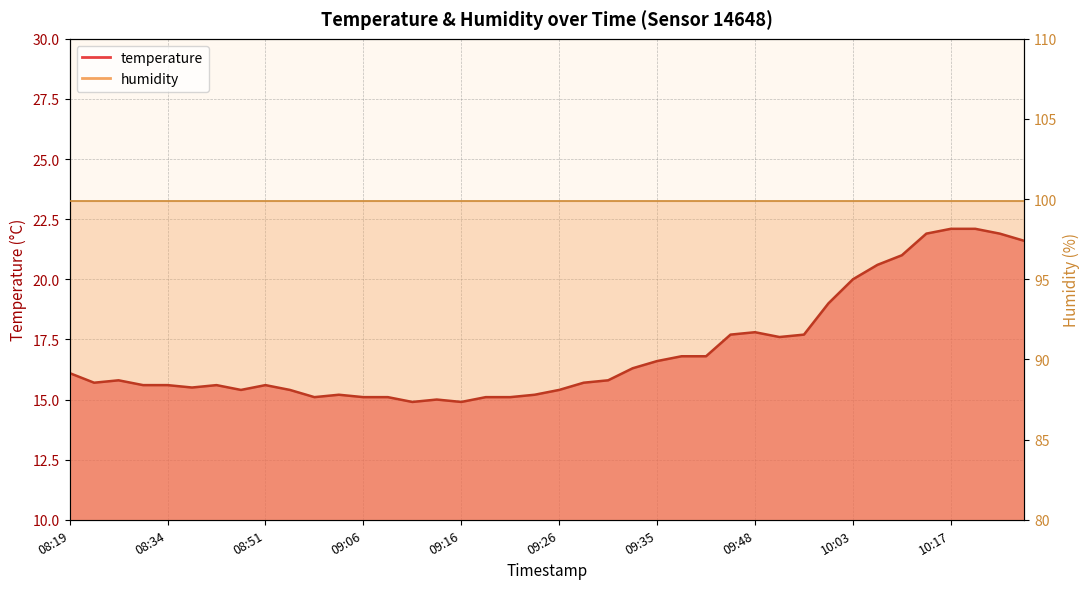

What is the sum of the values at 09:38 and 08:46?

32.2